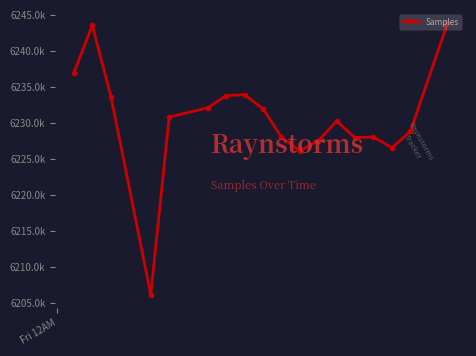

Is this an area chart (filled region under the line)?

No